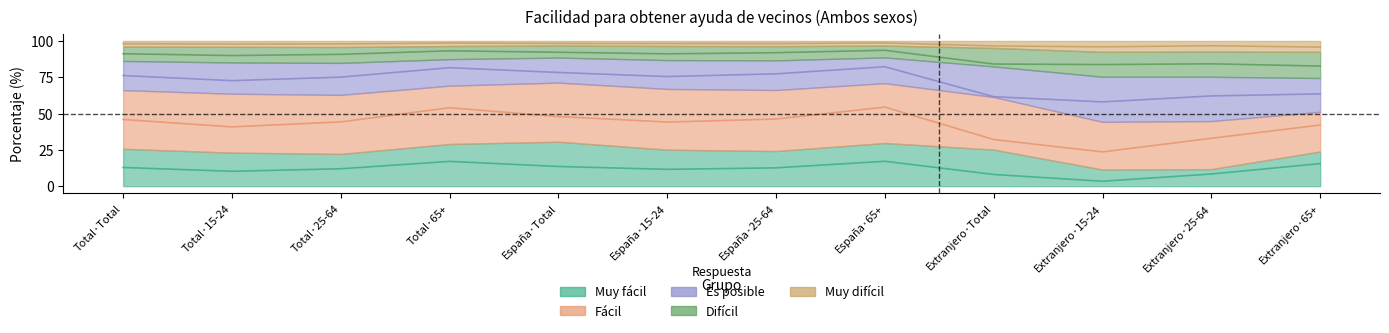

True or false: Muy difícil and Es posible intersect in this chart.

False